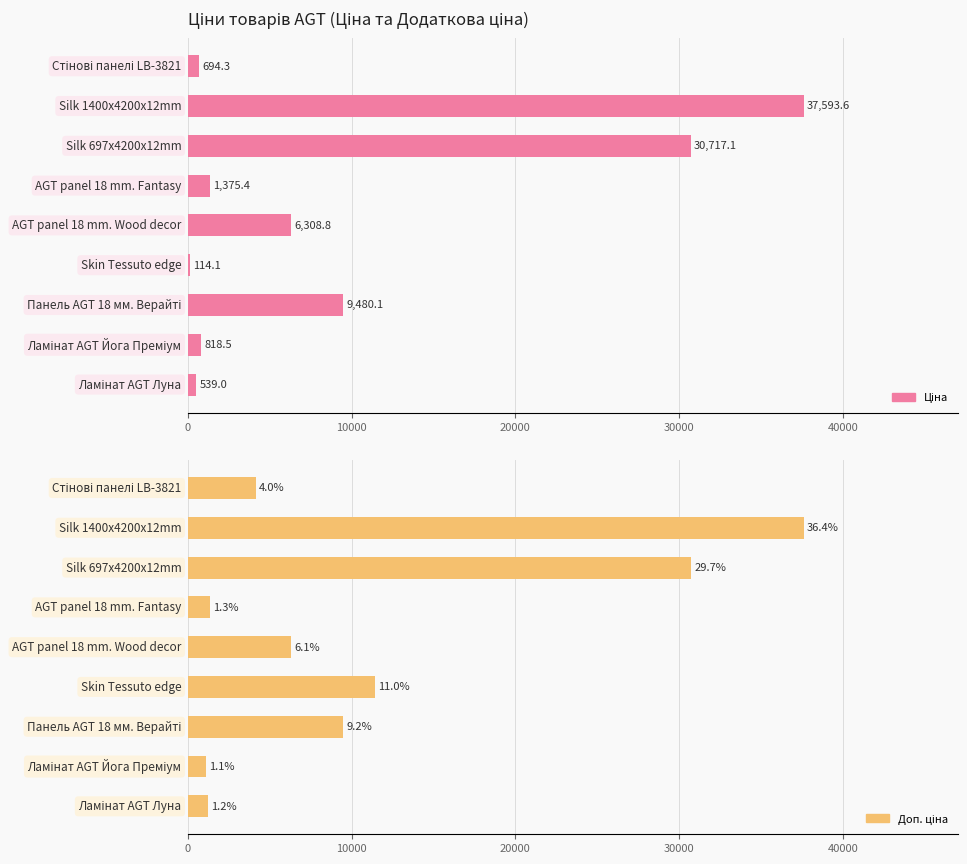

What is the difference between the highest and lowest values at 0?

696.4